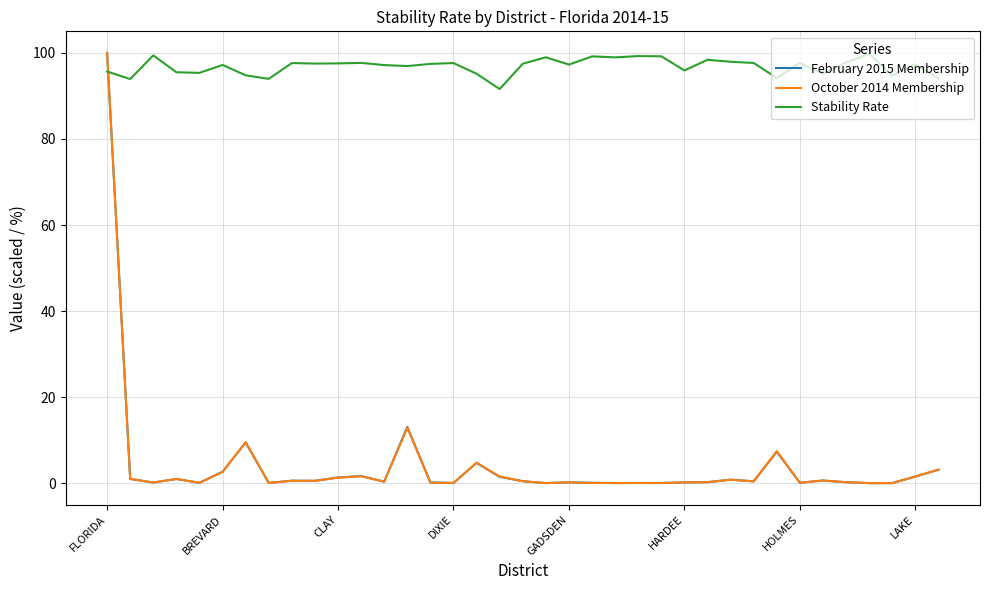

Which series ends up on top after the final intersection of February 2015 Membership and Stability Rate?

Stability Rate